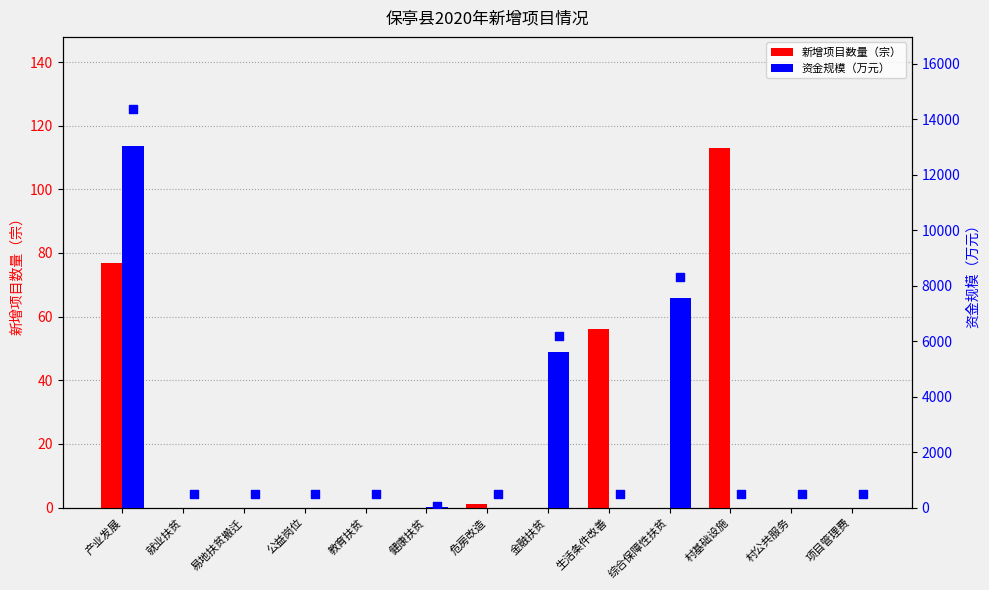

Which series reaches the maximum Y coordinate?

资金规模（万元）